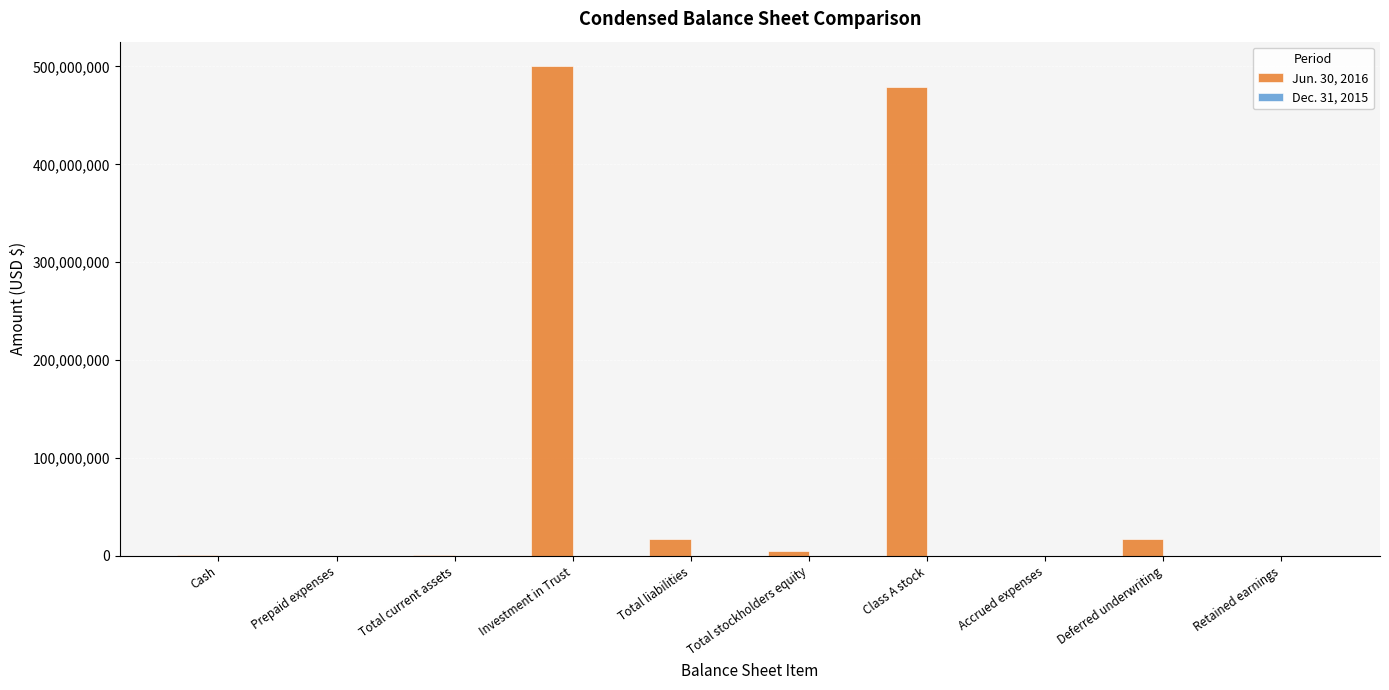

What is the total value across all series at Deferred underwriting?

17500000